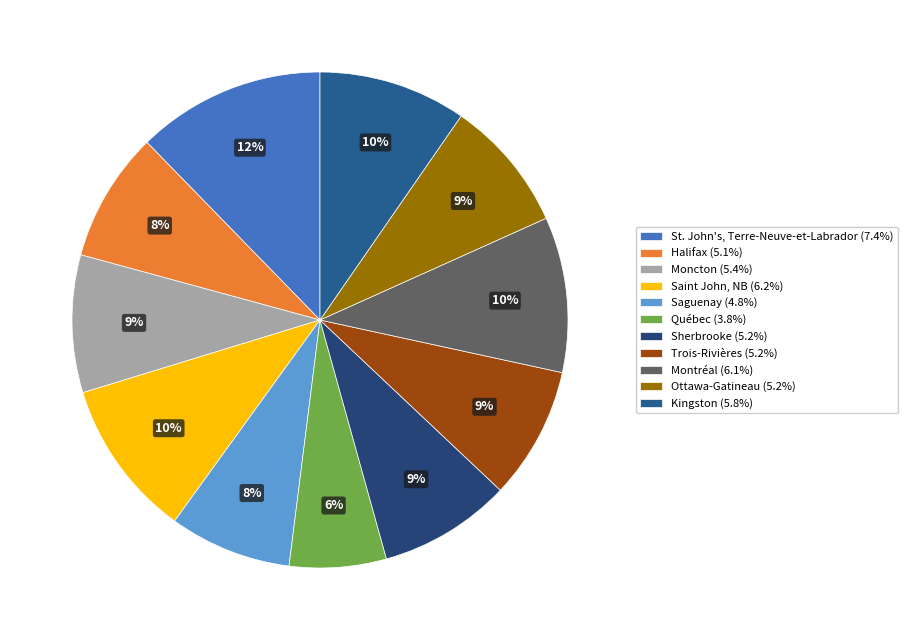

Is it true that Halifax is 8% of the pie?

True